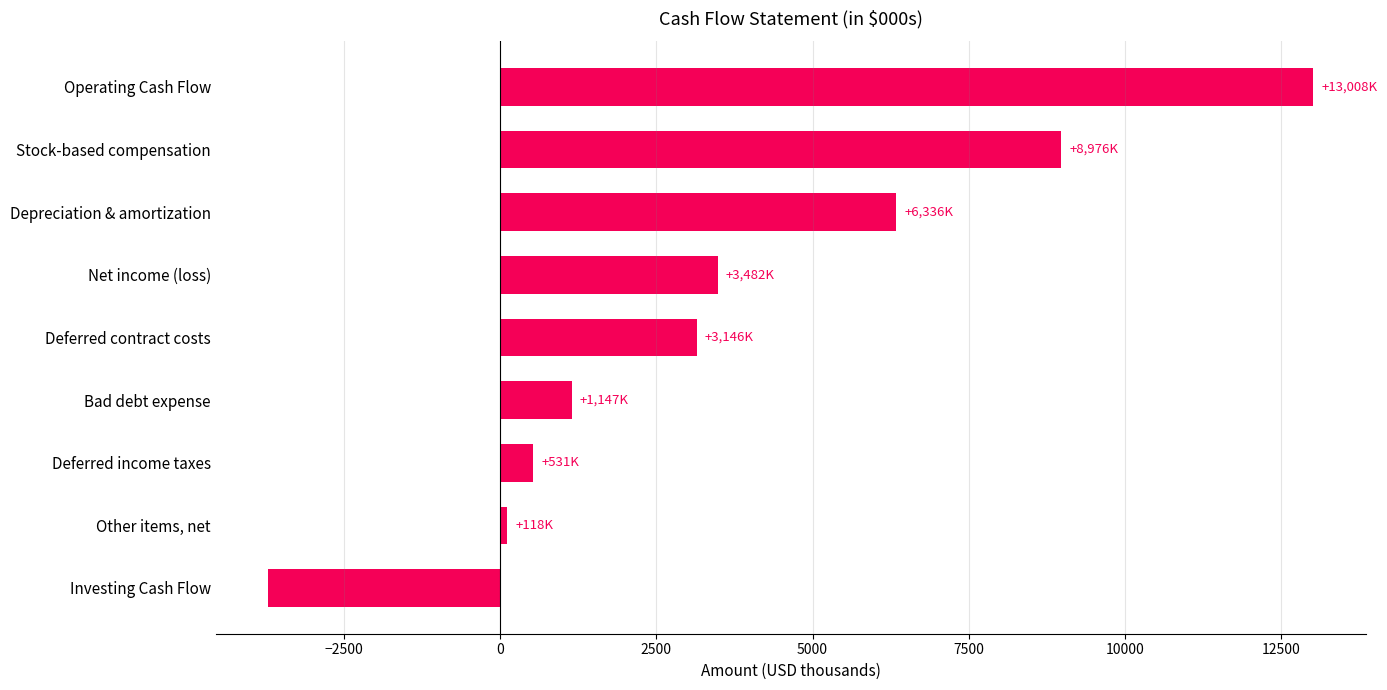

Which category has the highest value across all series?

Operating Cash Flow